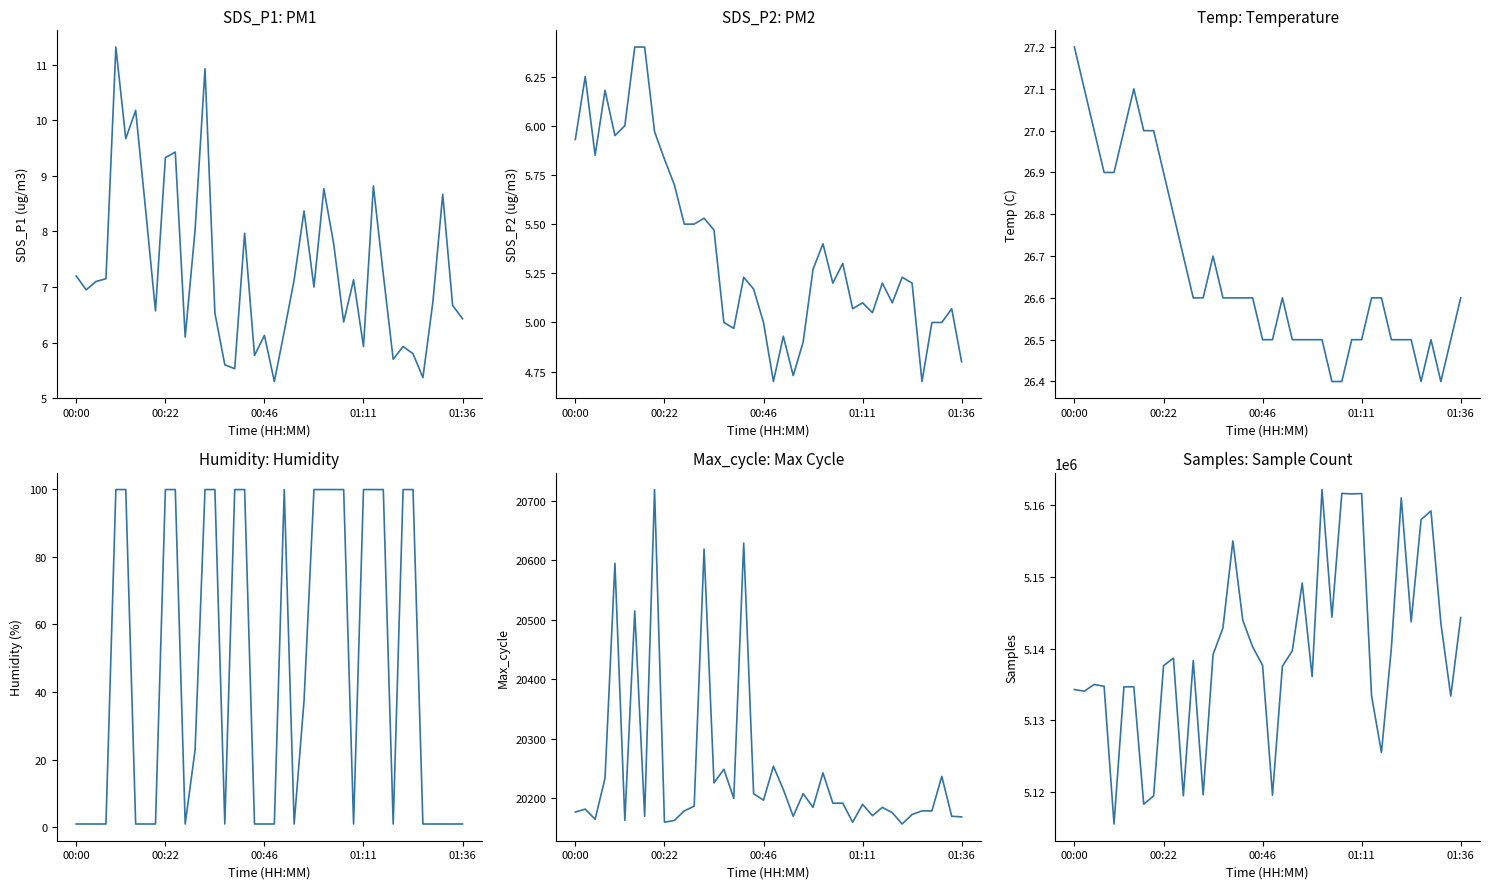

What is the difference between the maximum and minimum values in the SDS_P1 series?

6.0